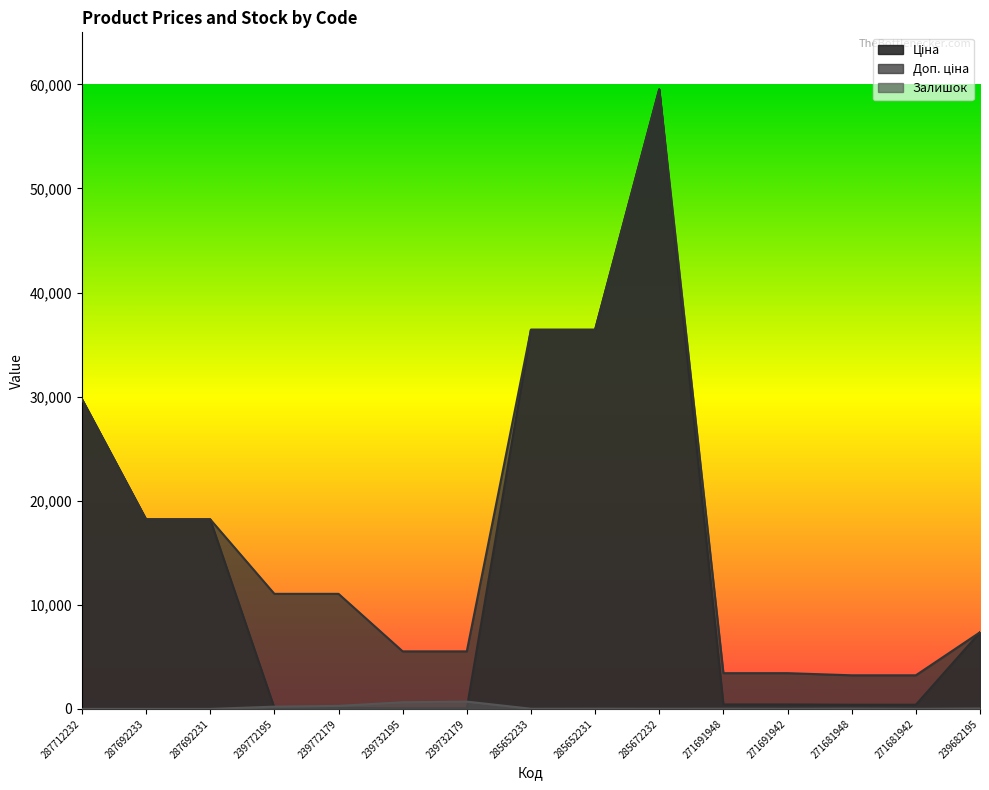

What is the average value of the Ціна series?

13861.0